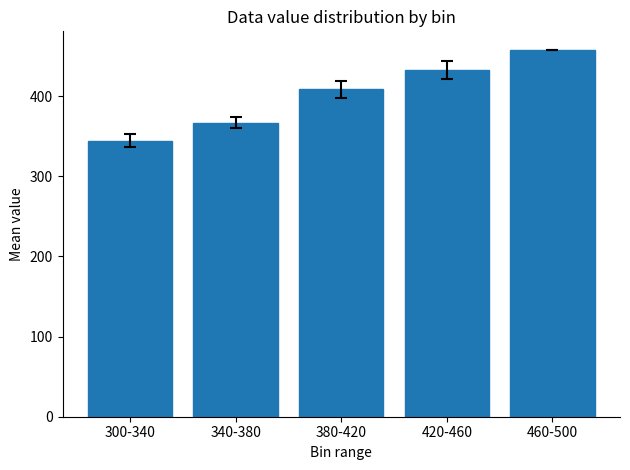

What is the label of the 3rd bar from the left?

380-420